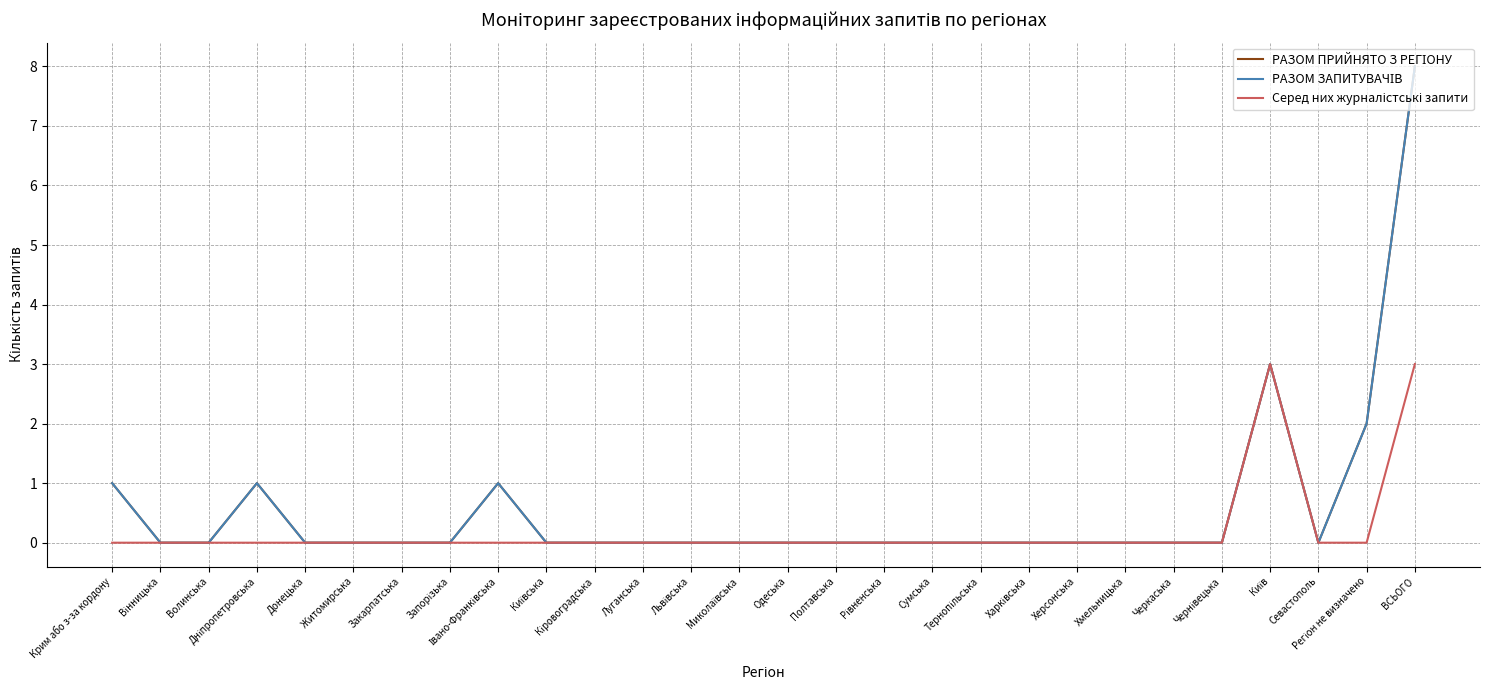

True or false: РАЗОМ ЗАПИТУВАЧІВ has more than 1 points higher than both neighbors.

True